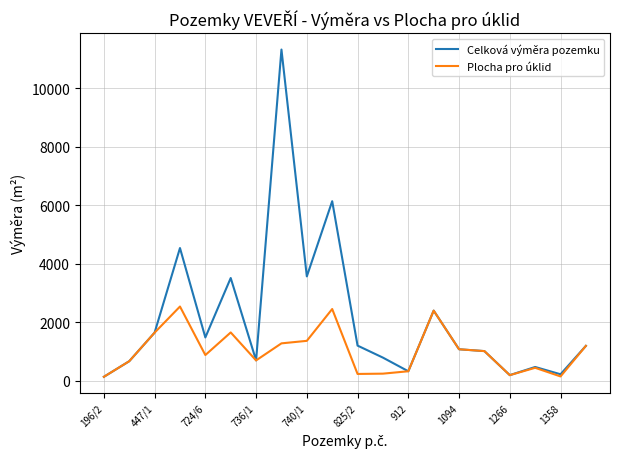

Rank the series by their maximum value, from highest to lowest.

Celková výměra pozemku, Plocha pro úklid